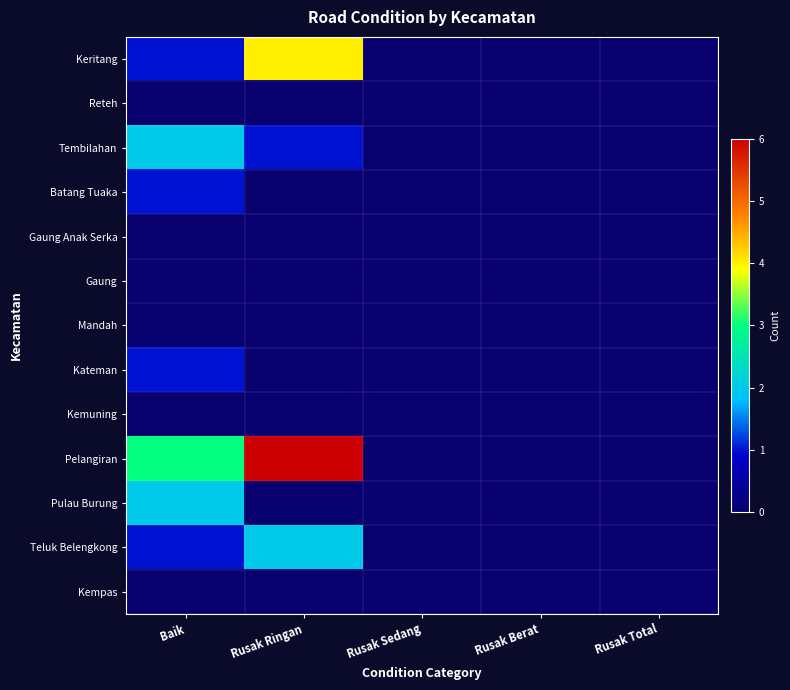

Which series has the largest total across all categories?

Pelangiran